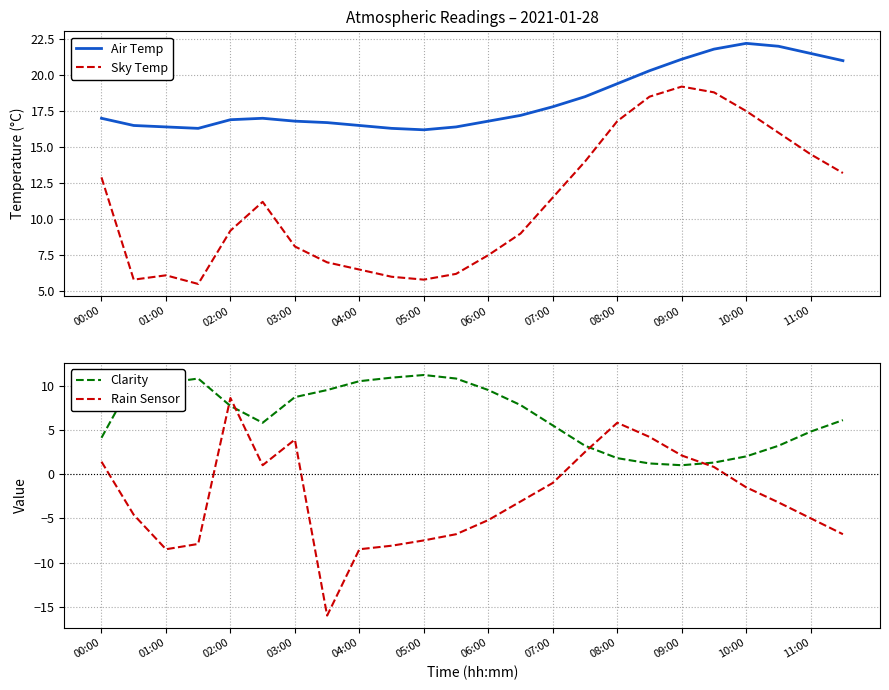

Does the chart have visible grid lines?

Yes